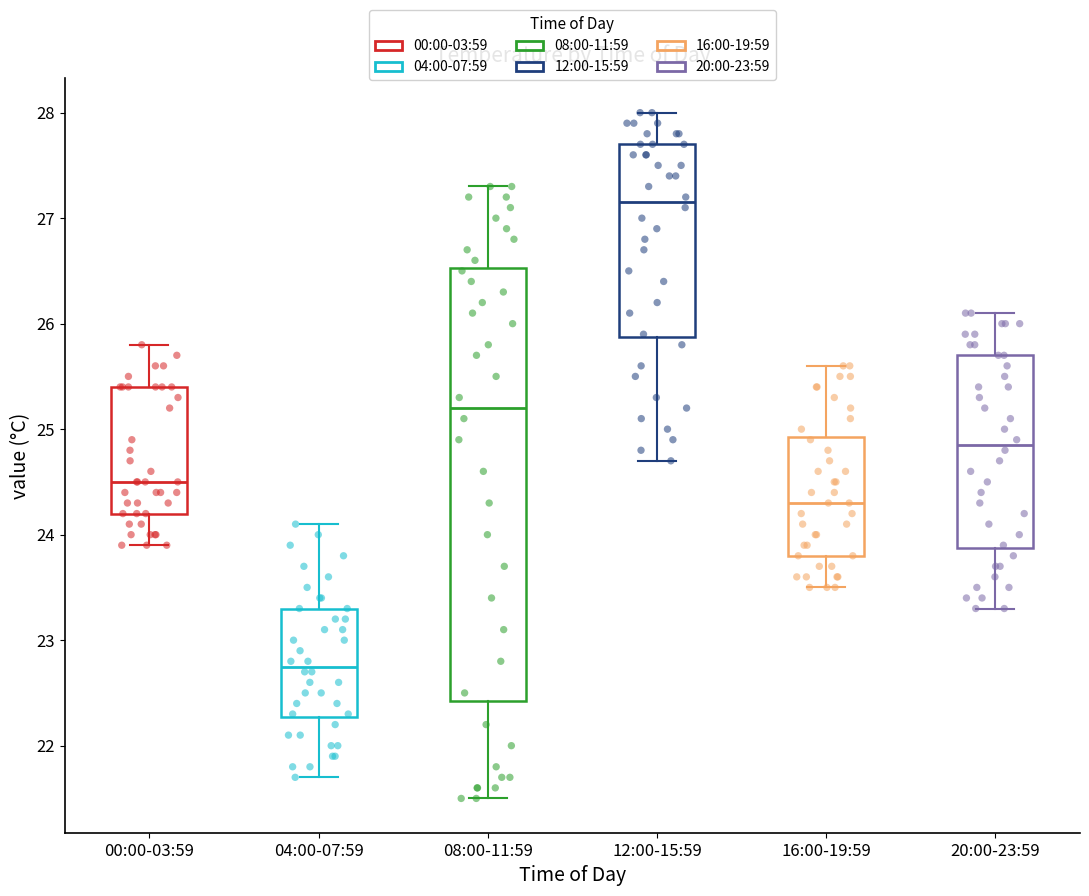

Comparing the boxes themselves (not the whiskers), which one is the tallest?

08:00-11:59